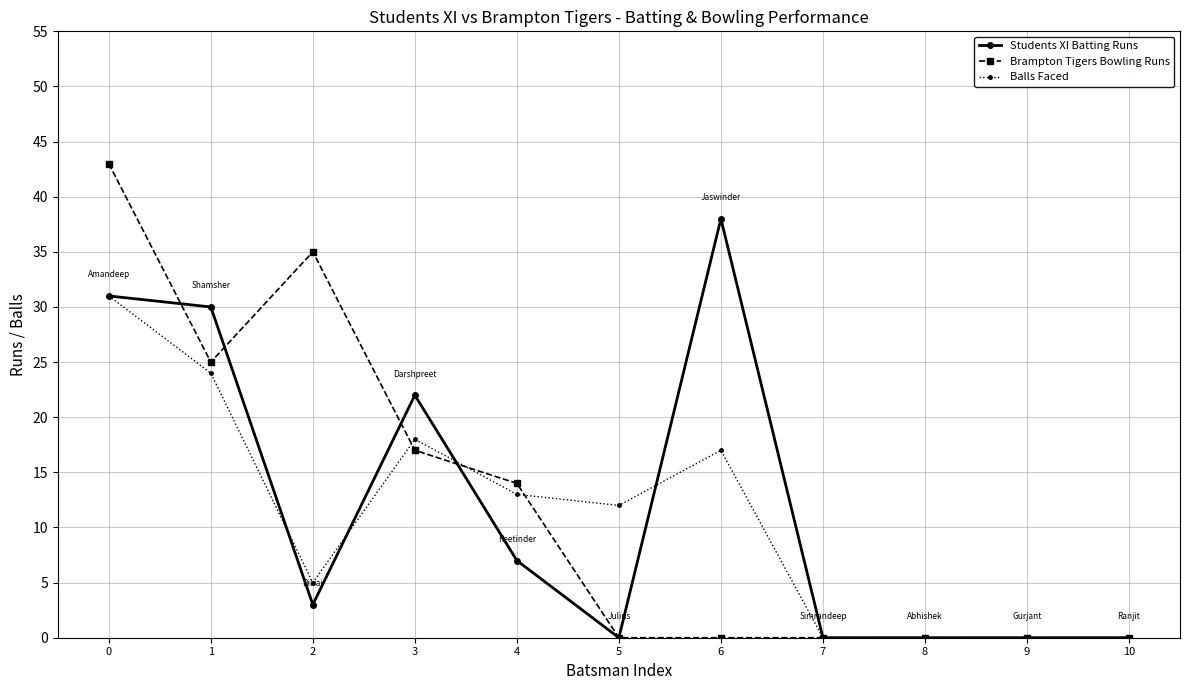

What are all the series names shown in the legend?

Students XI Batting Runs, Brampton Tigers Bowling Runs, Balls Faced